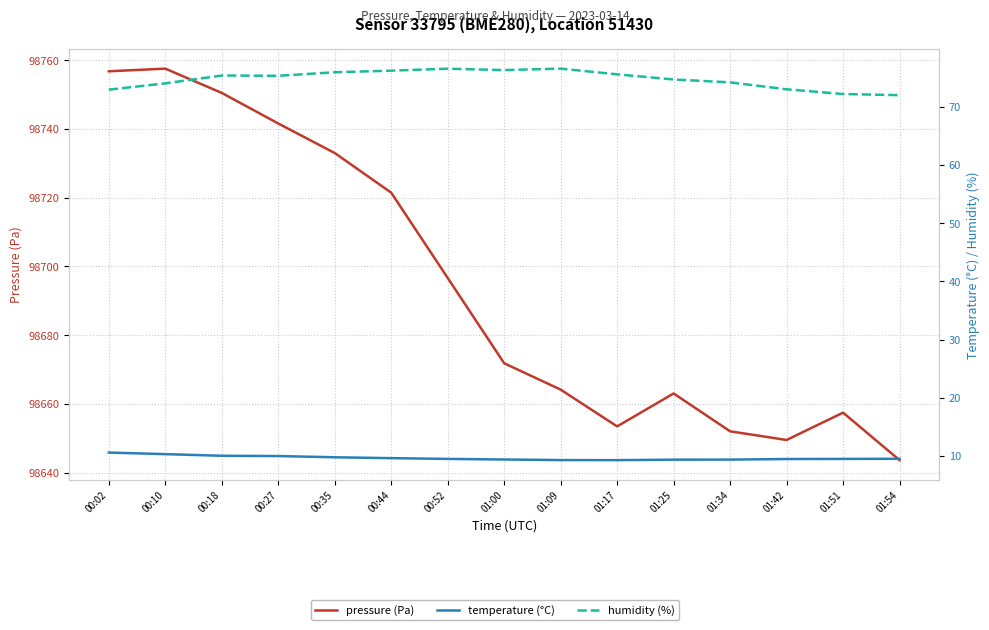

What are all the series names shown in the legend?

pressure (Pa), temperature (°C), humidity (%)